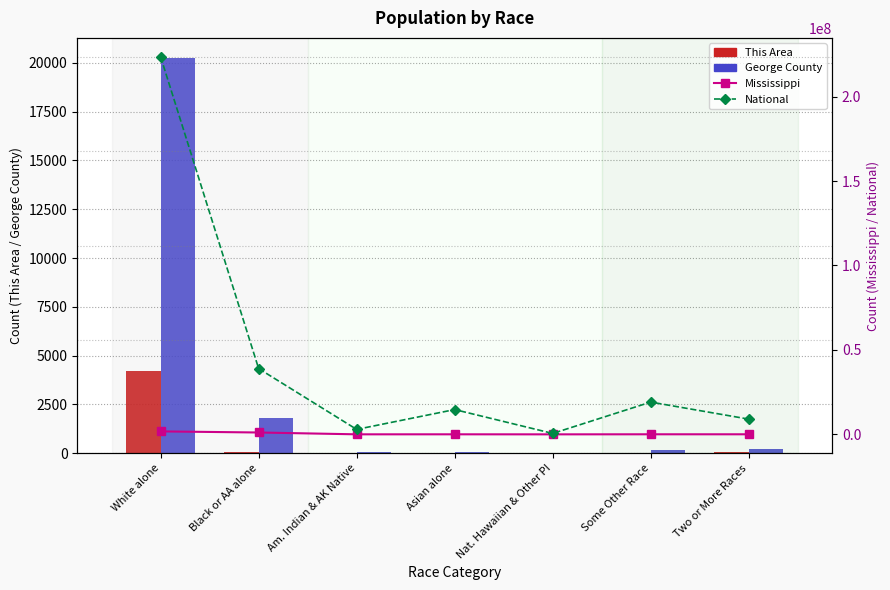

Does the chart contain stacked bars?

No